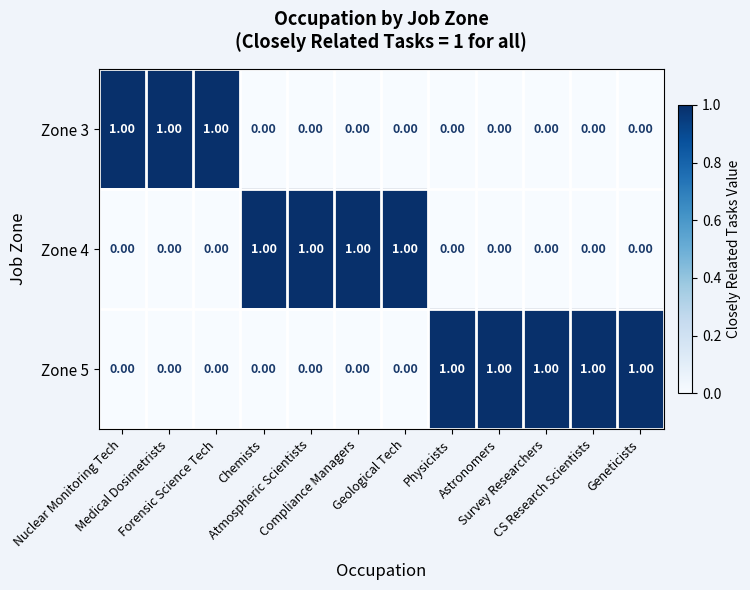

How many categories are shown in the chart?

12